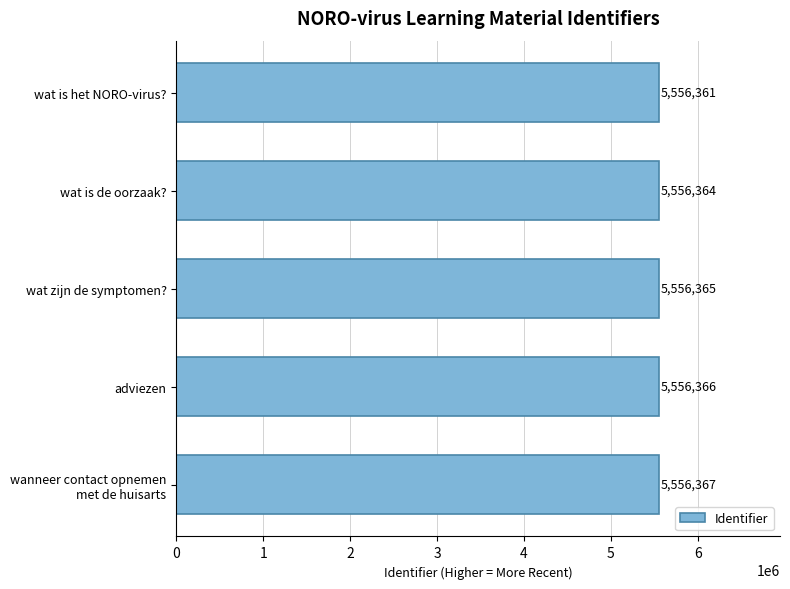

Which category has the highest value across all series?

wanneer contact opnemen
met de huisarts